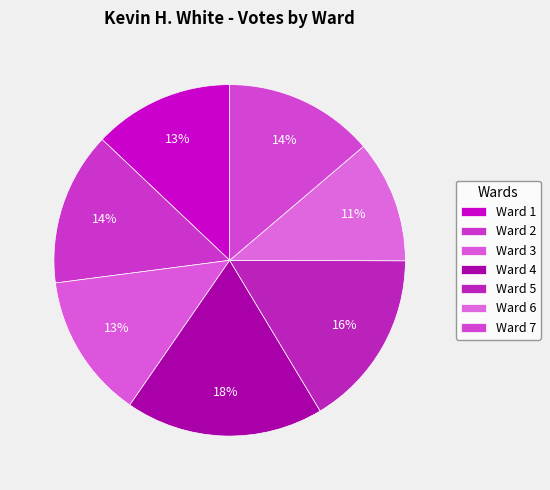

To the nearest percent, what is the average slice percentage?

14%